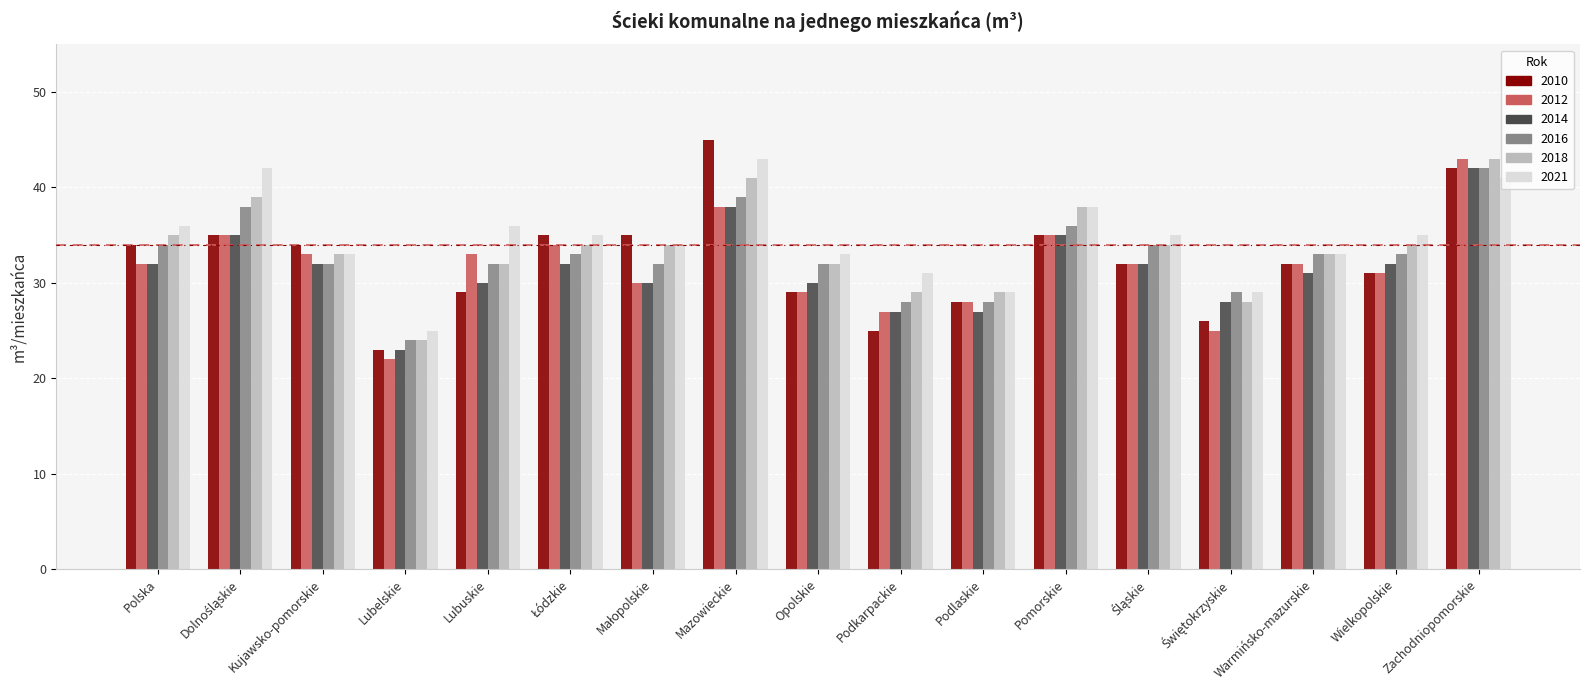

What is the sum of all 2010 values?

550